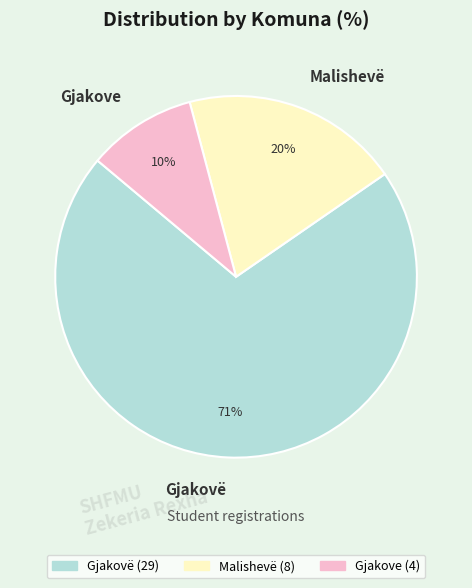

Which slice represents more than half of the pie?

Gjakovë